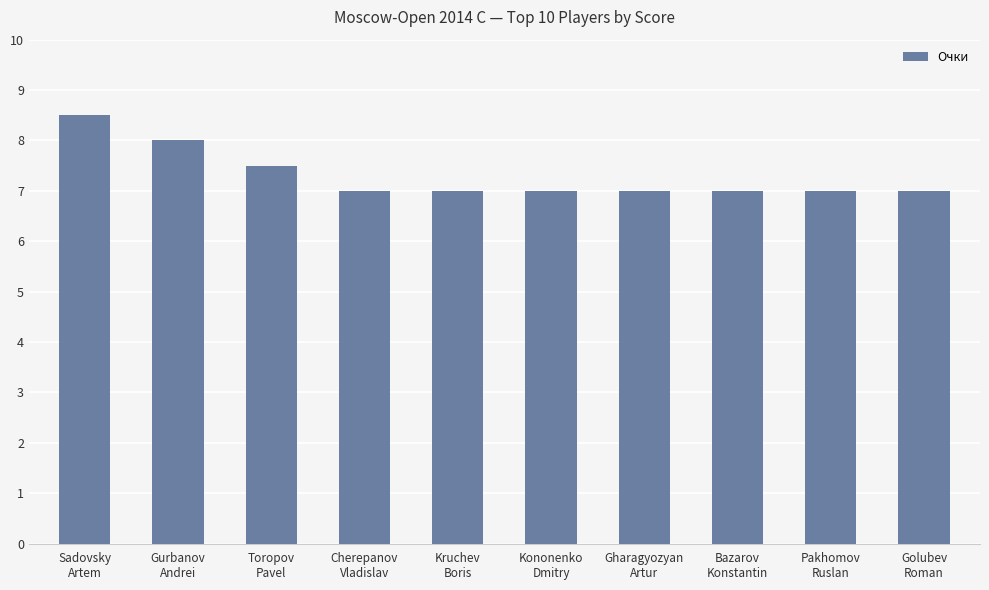

What position from the left is Sadovsky
Artem?

1